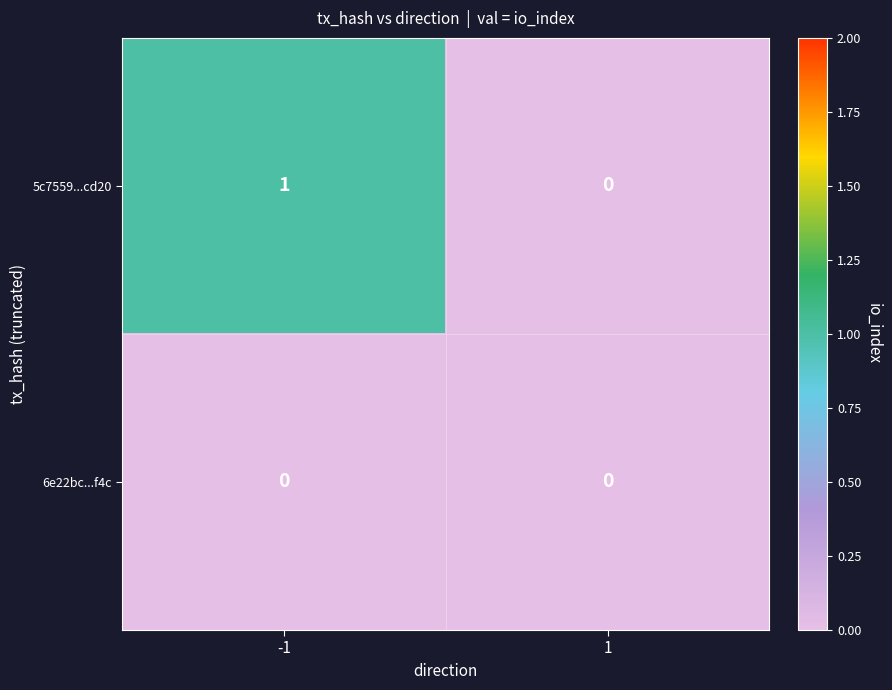

Which series changed the most between -1 and 1?

5c7559...cd20